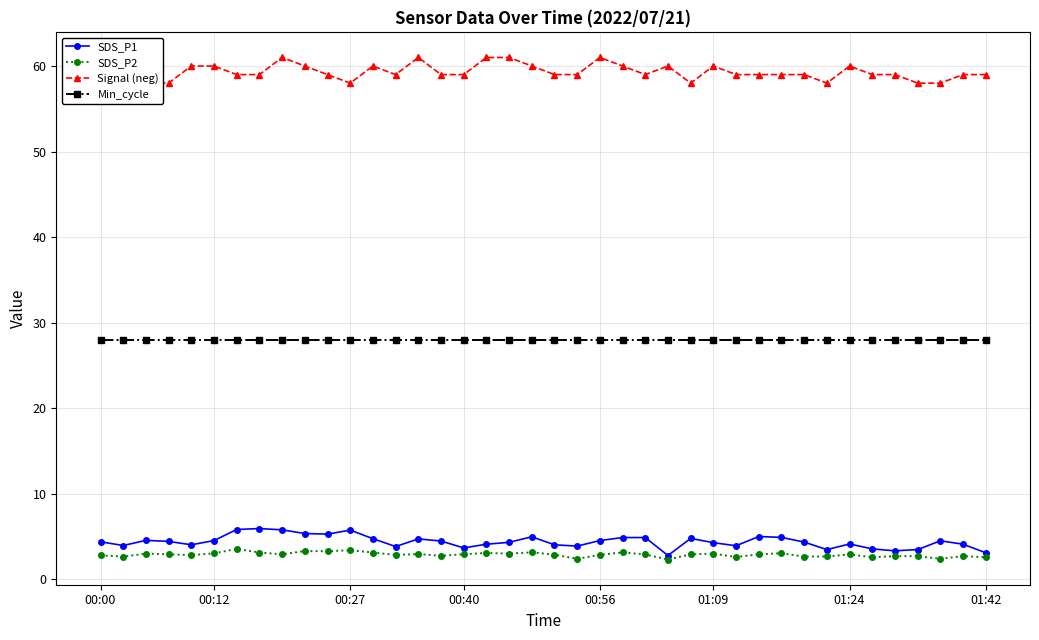

The SDS_P2 series shows 2.4 at 37. True or false?

True